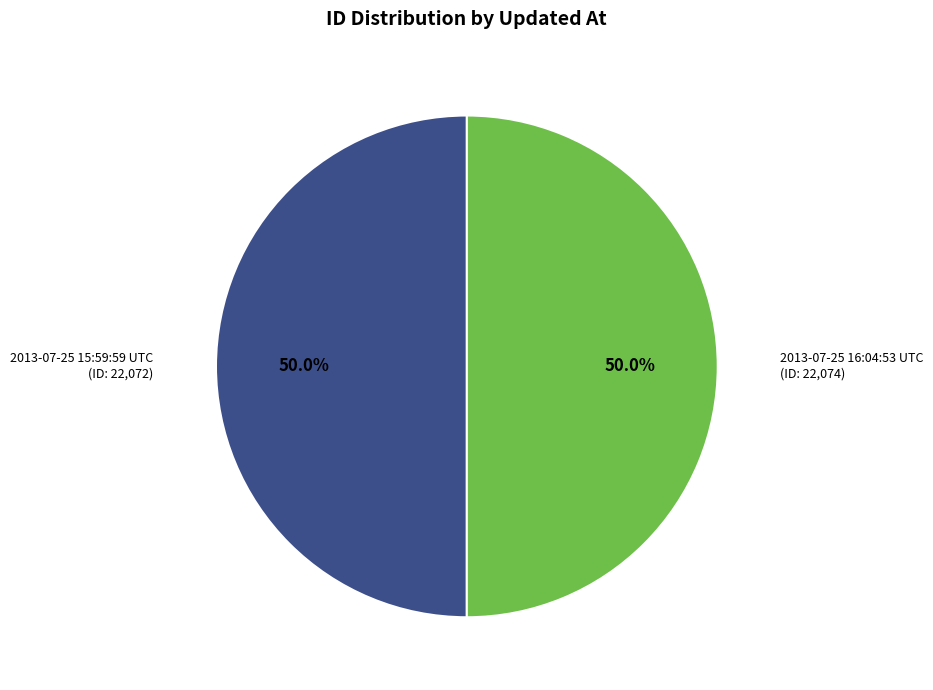

Combined, what portion of the pie is 2013-07-25 16:04:53 UTC and 2013-07-25 15:59:59 UTC?

100.0%